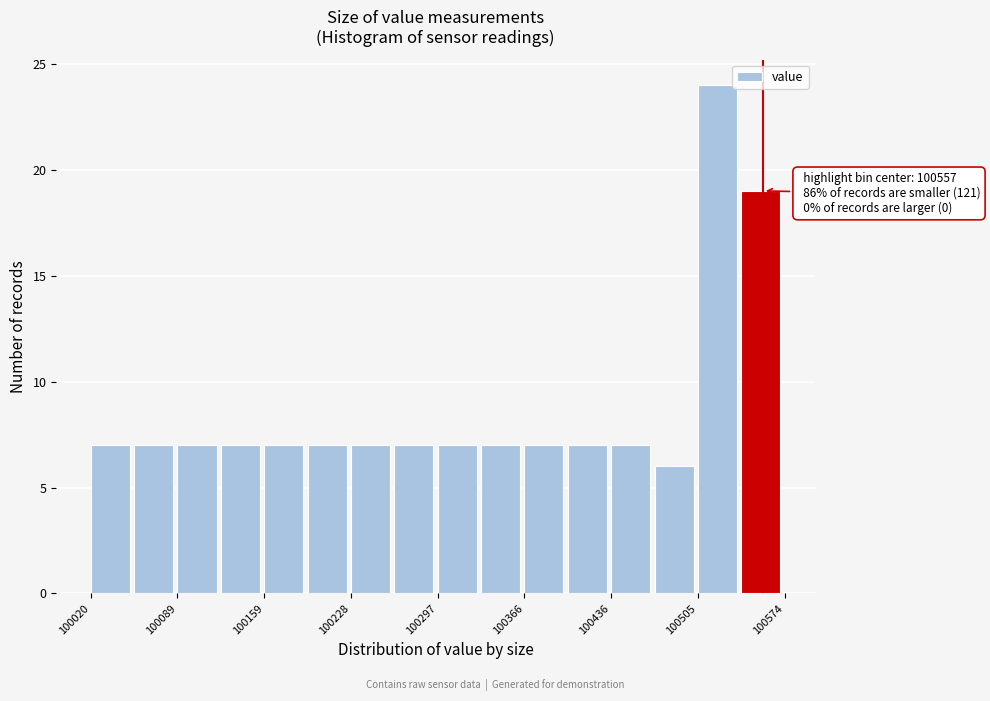

Around what value on the x-axis is the tallest bar? Give the approximate position of its centre, as read against the axis.

100520